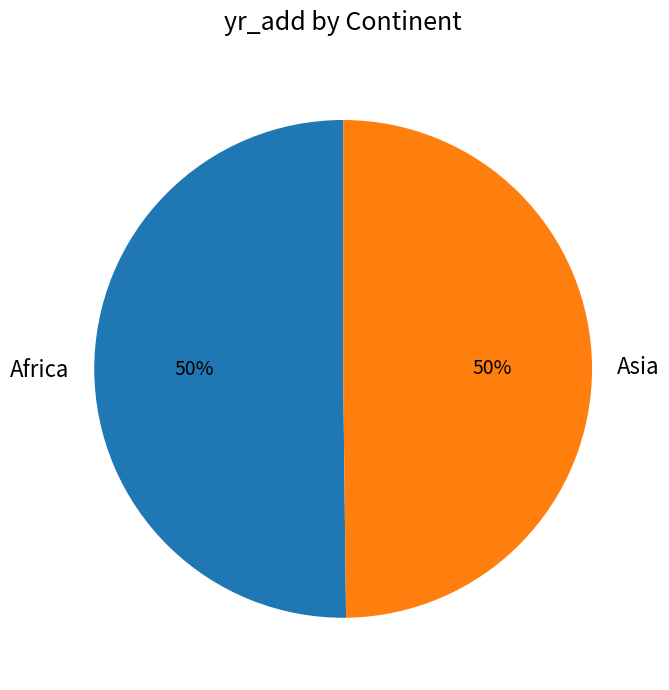

What percentage is the Asia slice, to the nearest percent?

50%